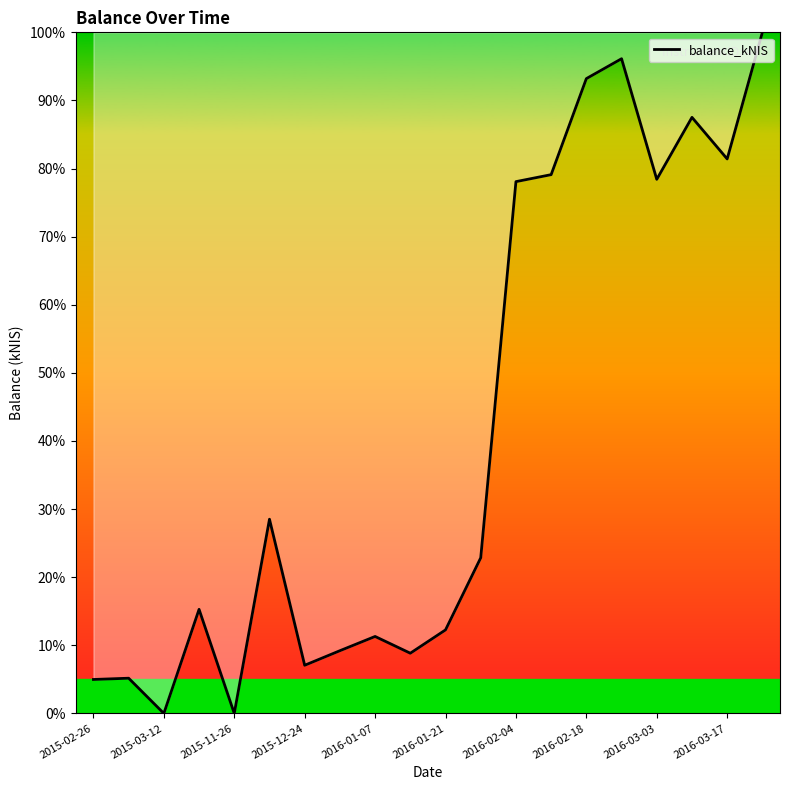

Is this an area chart (filled region under the line)?

No